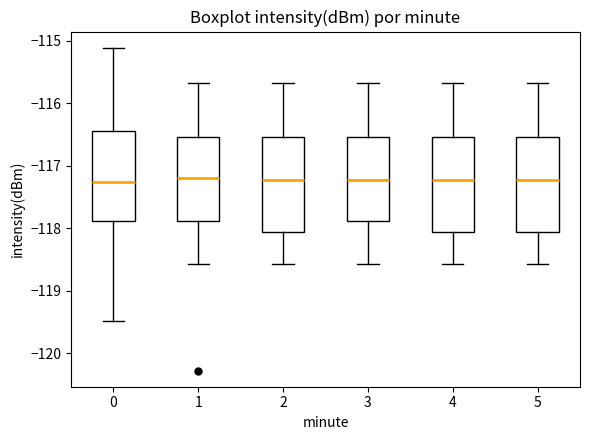

Reading left to right, read every box against the y-axis: the position of its median line, the range the box covers, and the ends of its whiskers. The values are not printed on the chart, so give them approximately, as read against the axis.

0: median -117.3, box -117.9 to -116.5, whiskers -119.5 to -115.1
1: median -117.2, box -117.9 to -116.5, whiskers -118.6 to -115.7
2: median -117.2, box -118.1 to -116.5, whiskers -118.6 to -115.7
3: median -117.2, box -117.9 to -116.5, whiskers -118.6 to -115.7
4: median -117.2, box -118.1 to -116.5, whiskers -118.6 to -115.7
5: median -117.2, box -118.1 to -116.5, whiskers -118.6 to -115.7